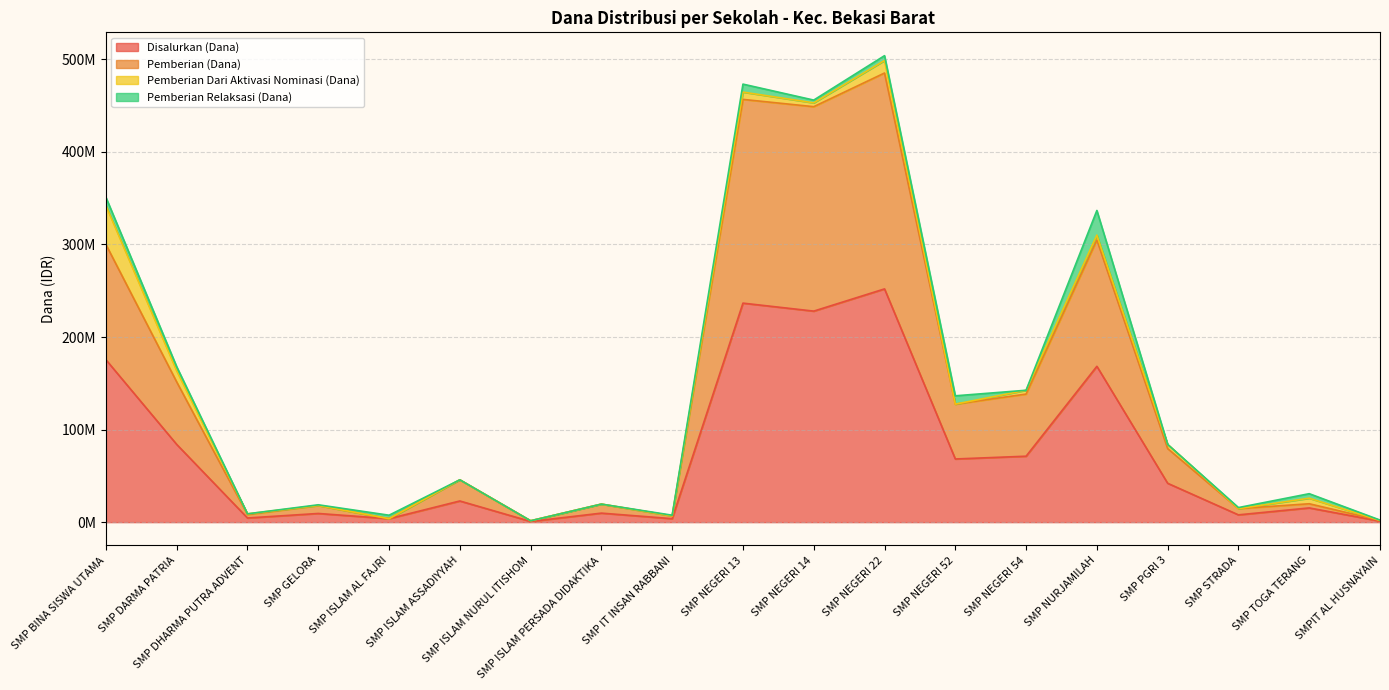

Which series has the largest total across all categories?

Pemberian (Dana)